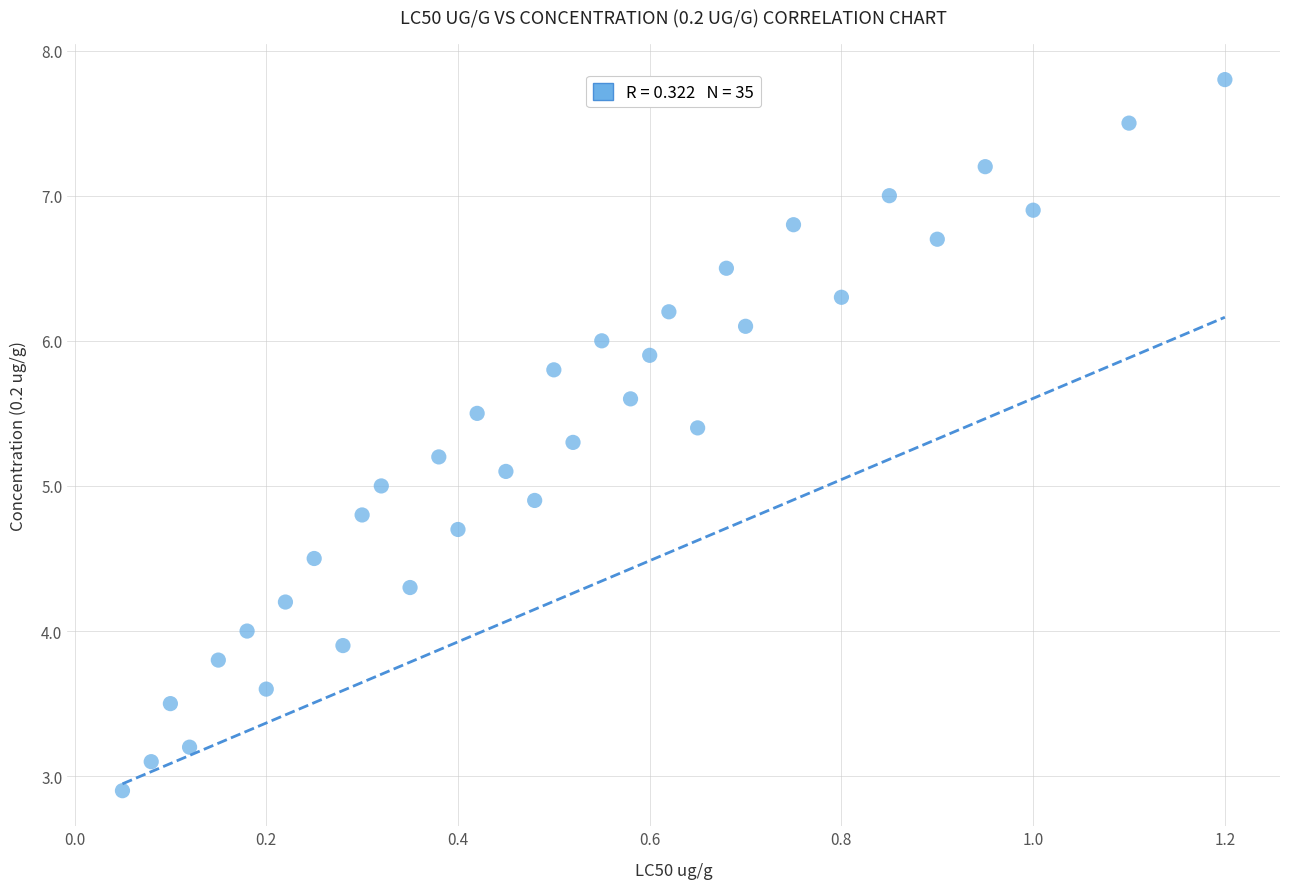

What is the range of X values (max minus min)?

1.1